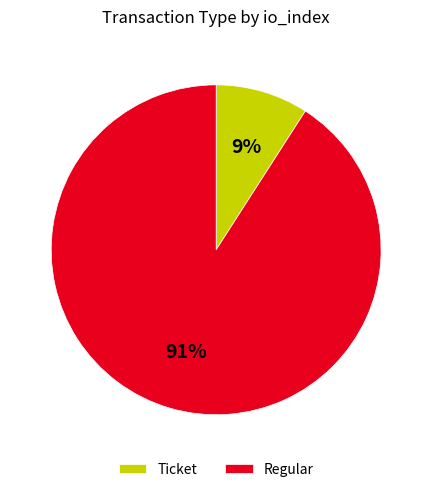

To the nearest percent, what is the average slice percentage?

50%